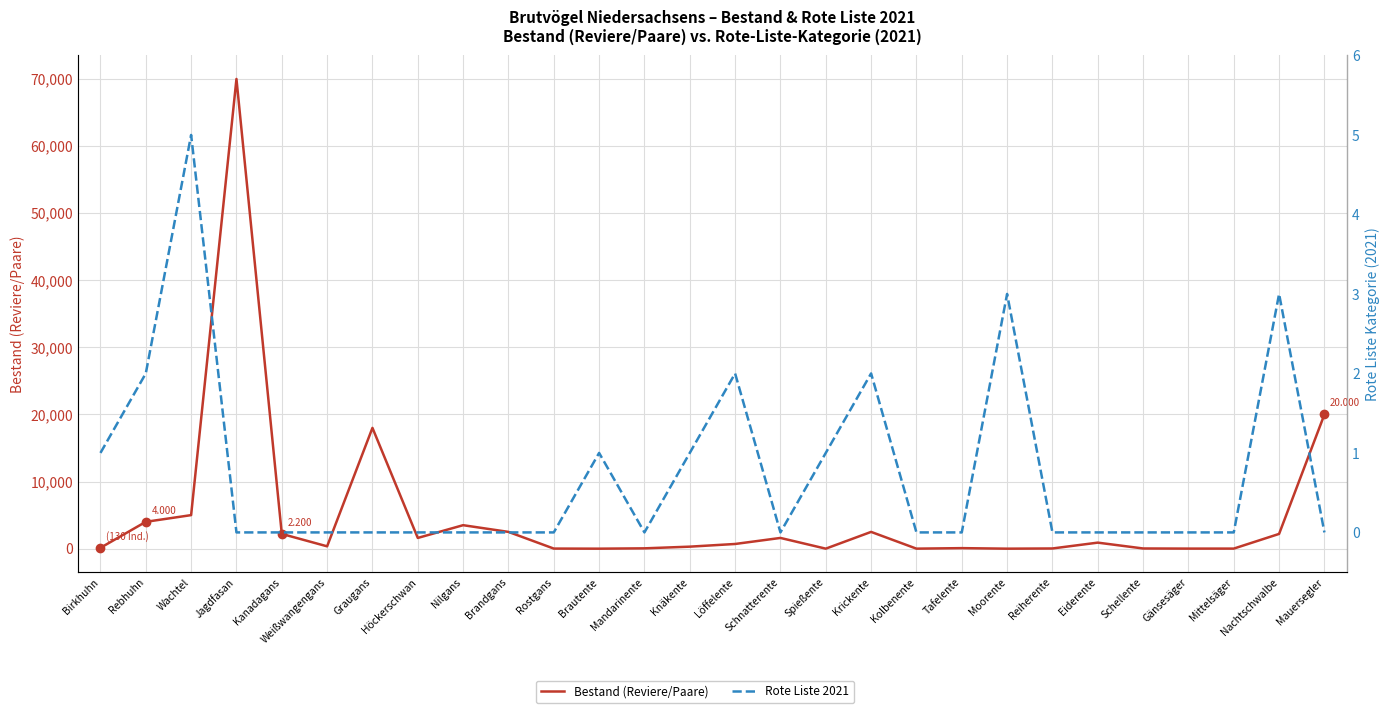

Rank the series by their maximum value, from lowest to highest.

Rote Liste 2021, Bestand (Reviere/Paare)